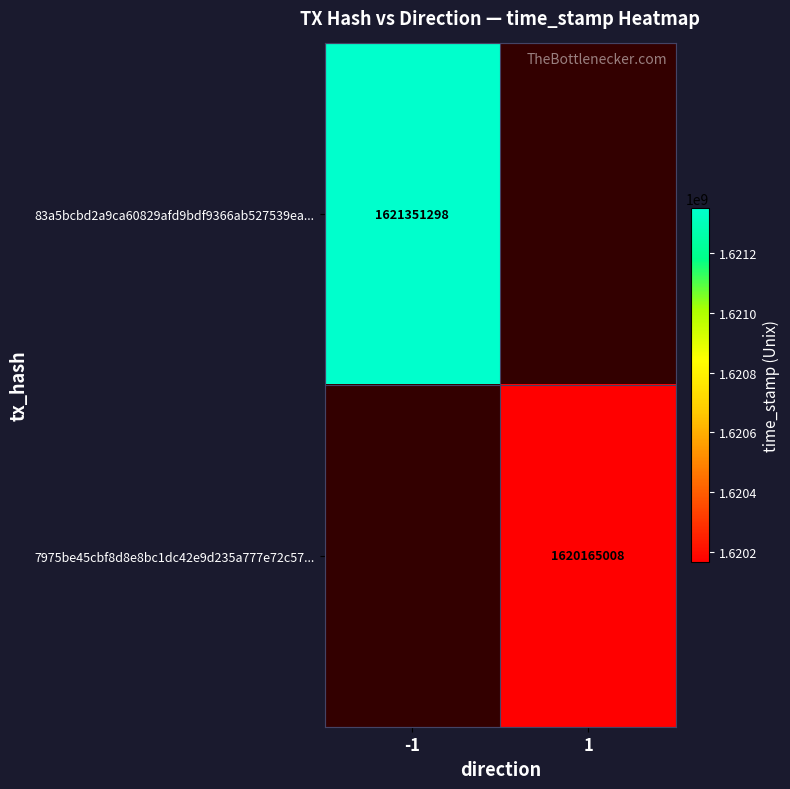

Is the value of 7975be45cbf8d8e8bc1dc42e9d235a777e72c57... at 1 greater than the value of 83a5bcbd2a9ca60829afd9bdf9366ab527539ea... at -1?

No